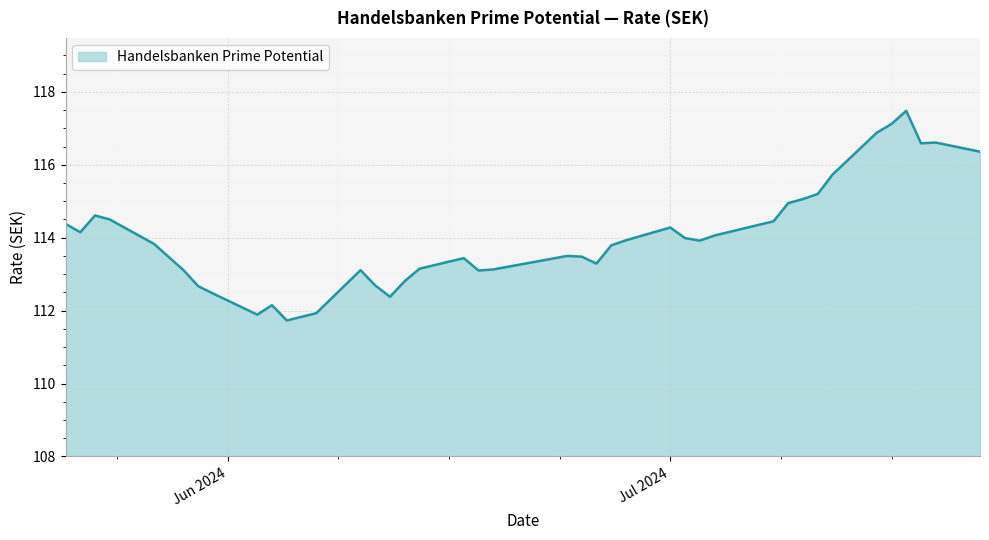

What is the minimum value shown in the chart?

111.7